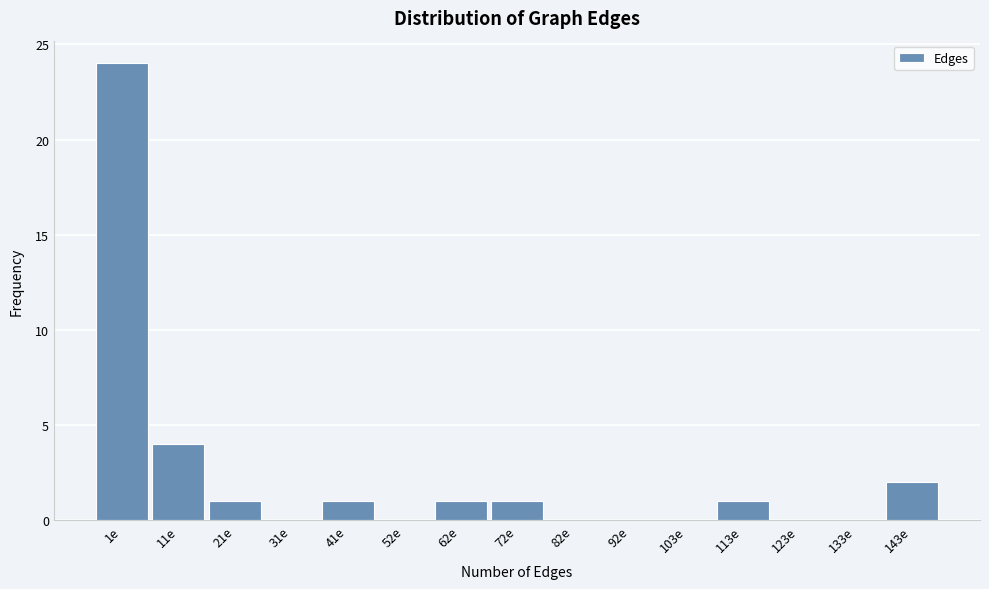

Reading left to right, list all the values displayed in this chart.

1e=24	11e=4	21e=1	31e=0	41e=1	52e=0	62e=1	72e=1	82e=0	92e=0	103e=0	113e=1	123e=0	133e=0	143e=2